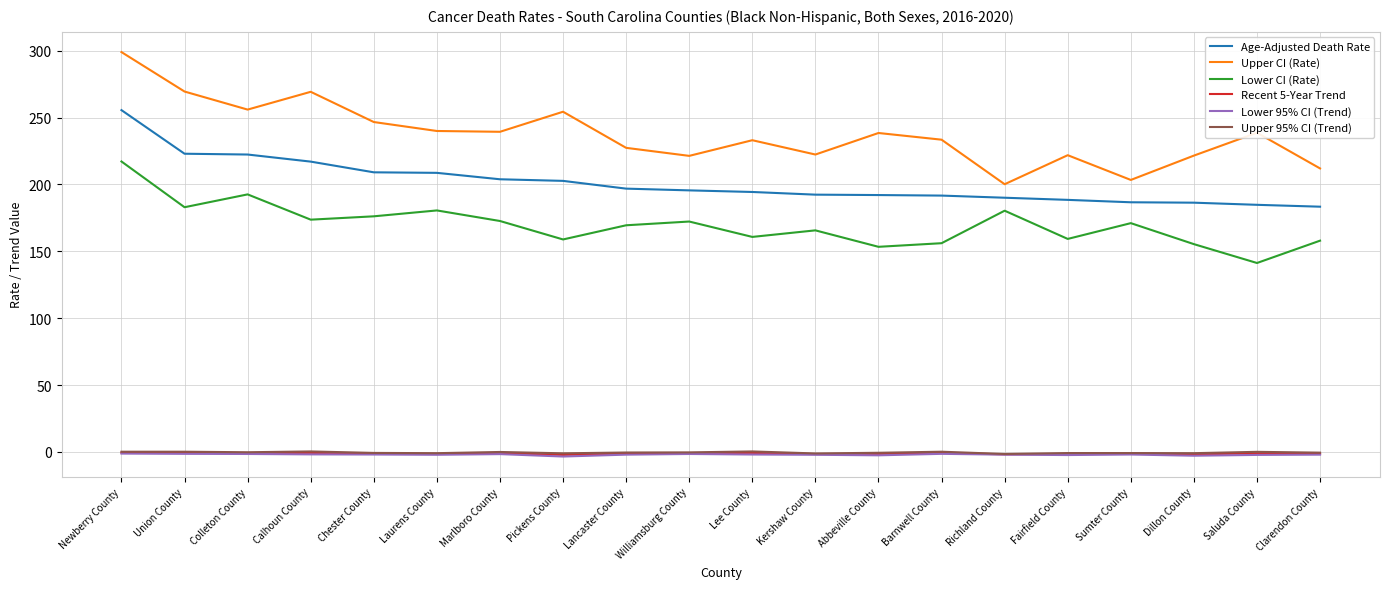

Which series has the largest total across all categories?

Upper CI (Rate)